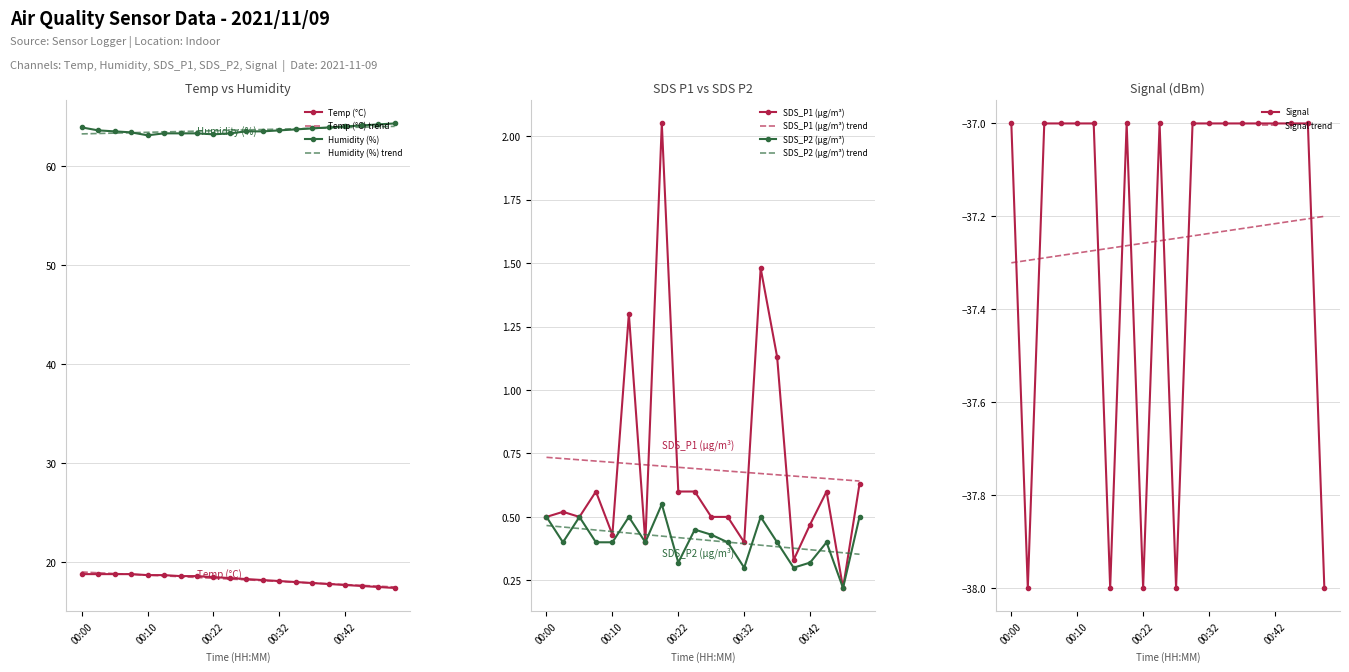

What is the lowest value of the Signal series?

-38.0